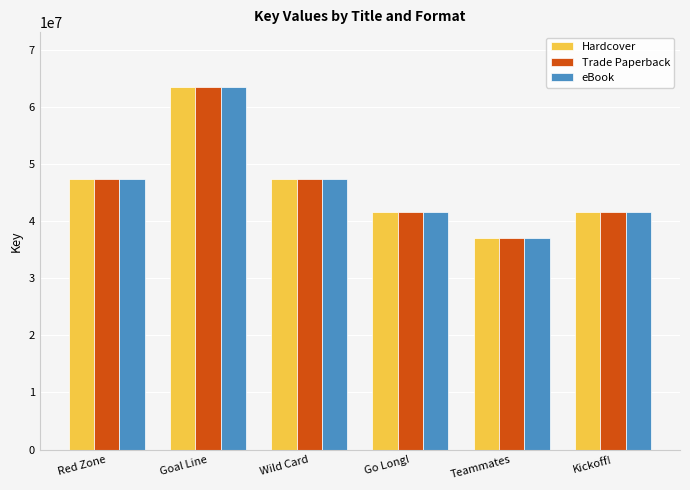

True or false: Hardcover has a value of 37095747 at Teammates.

True